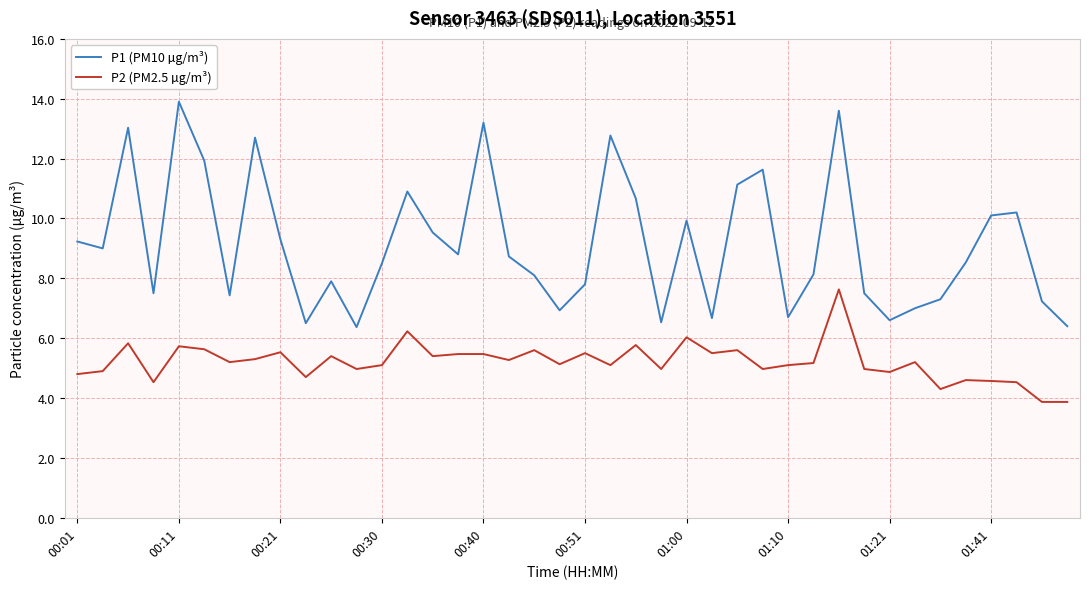

What is the smallest value displayed?

3.9